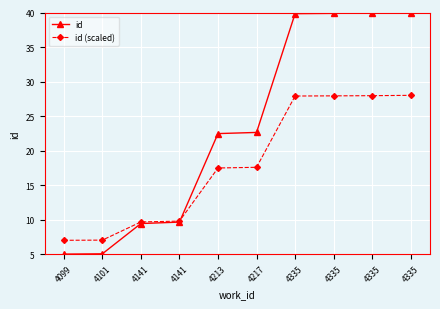

How many lines are shown in the chart?

2